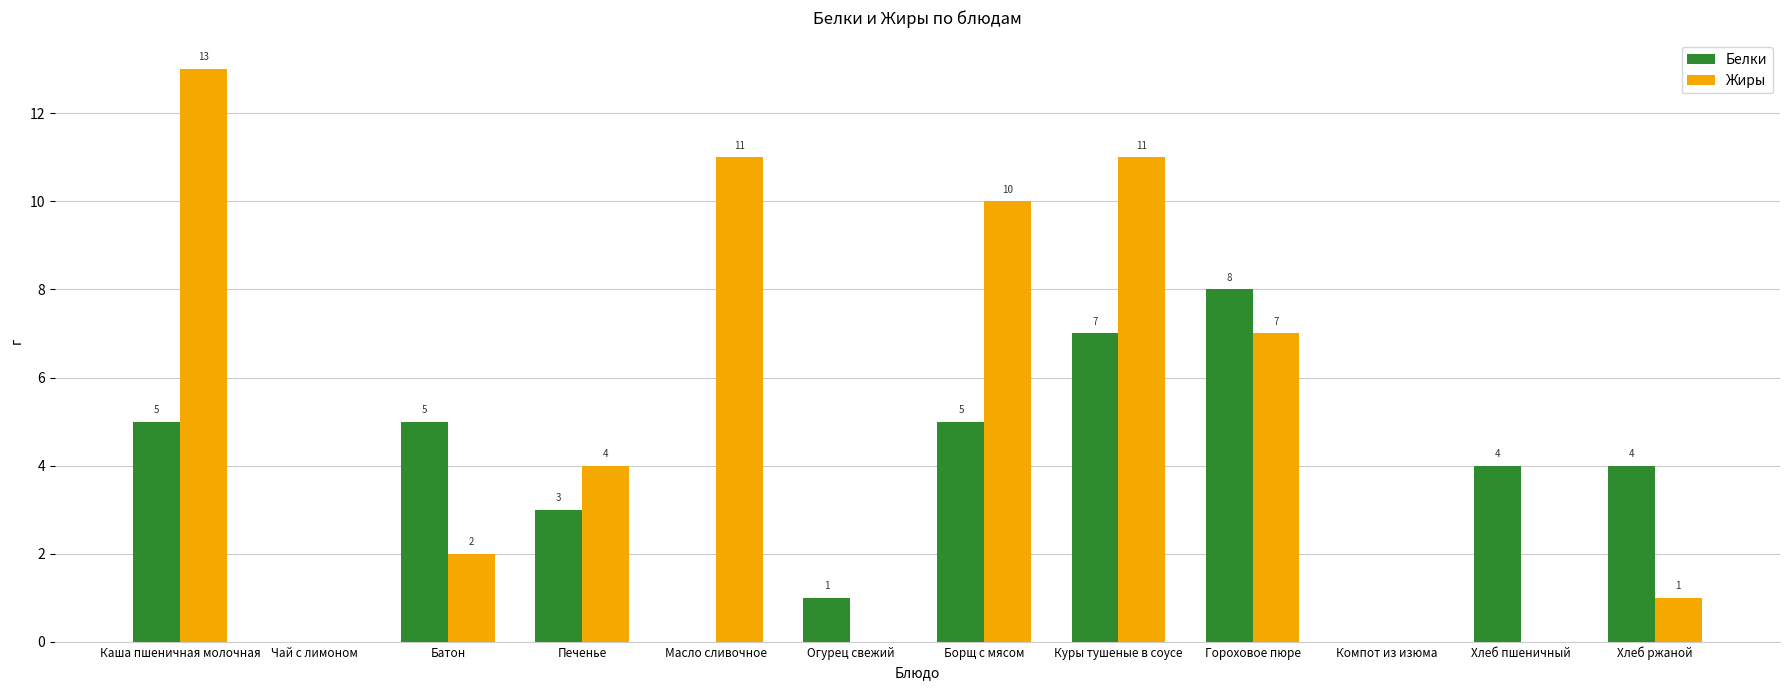

Which series has the largest total across all categories?

Жиры